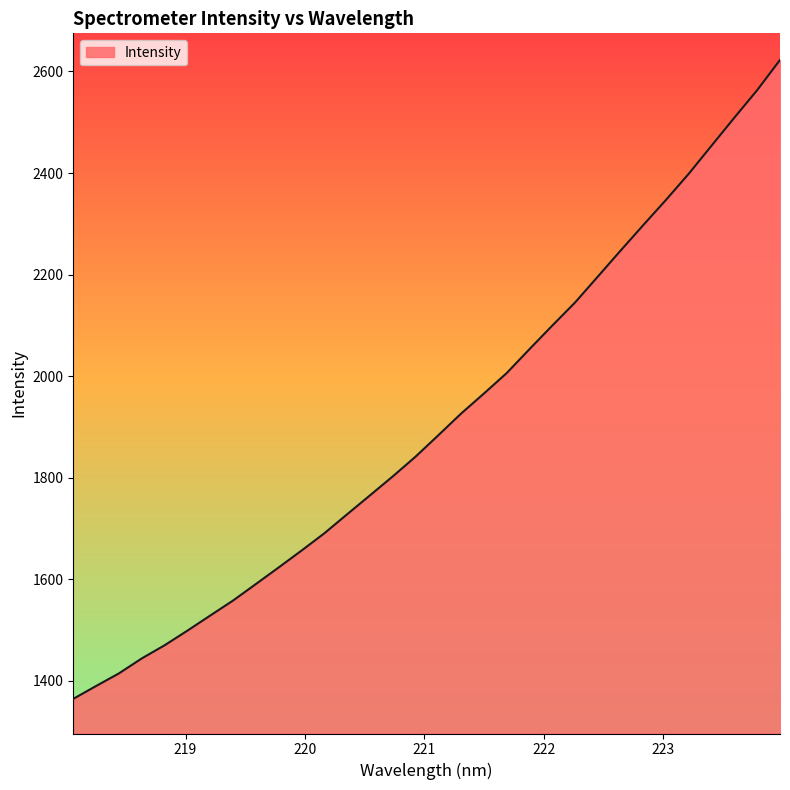

What is the greatest value displayed?

2622.7